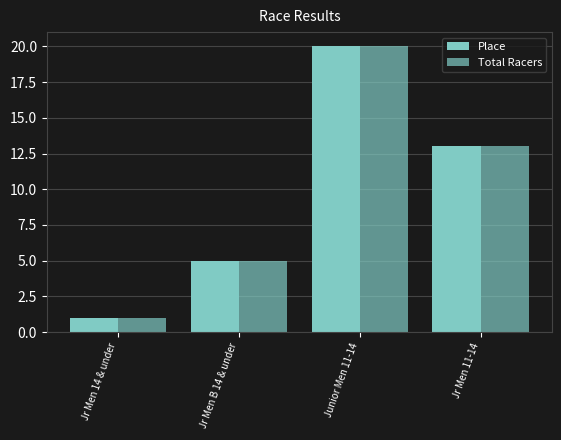

How many values in the Place series are below 13?

2